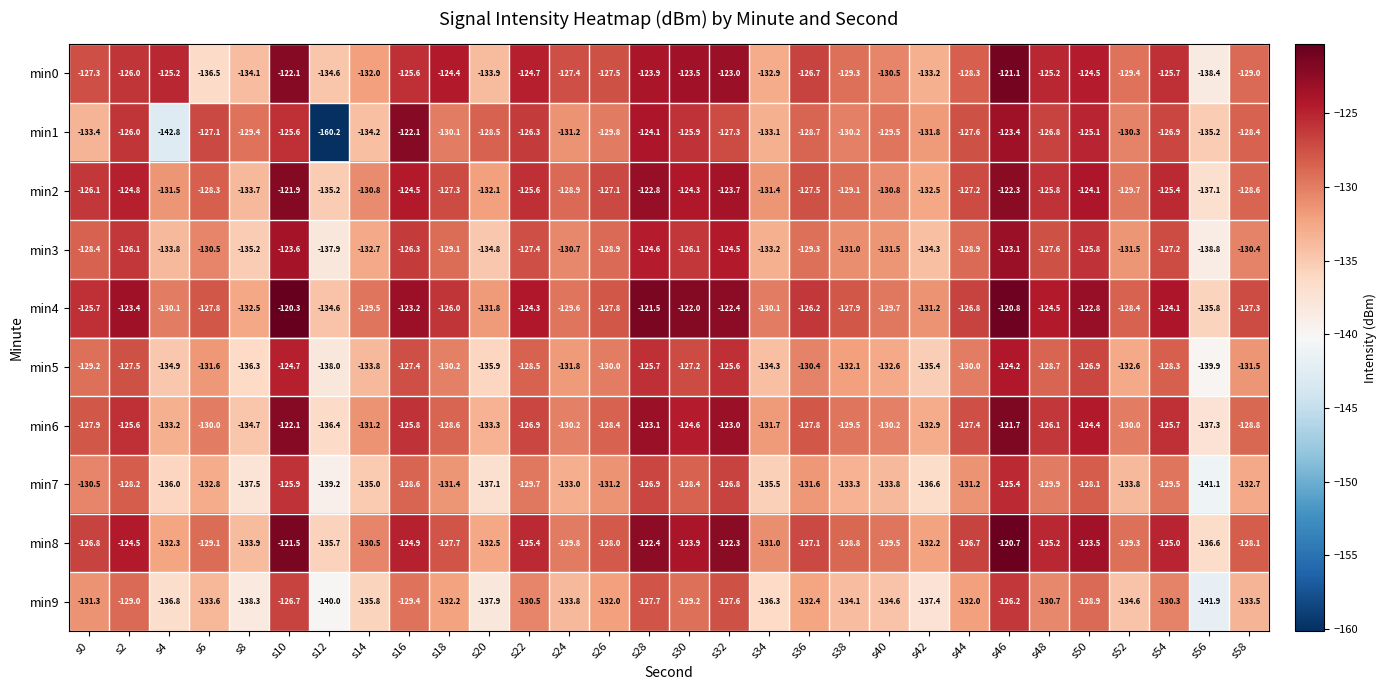

At which category is the sum across all series the highest?

s46